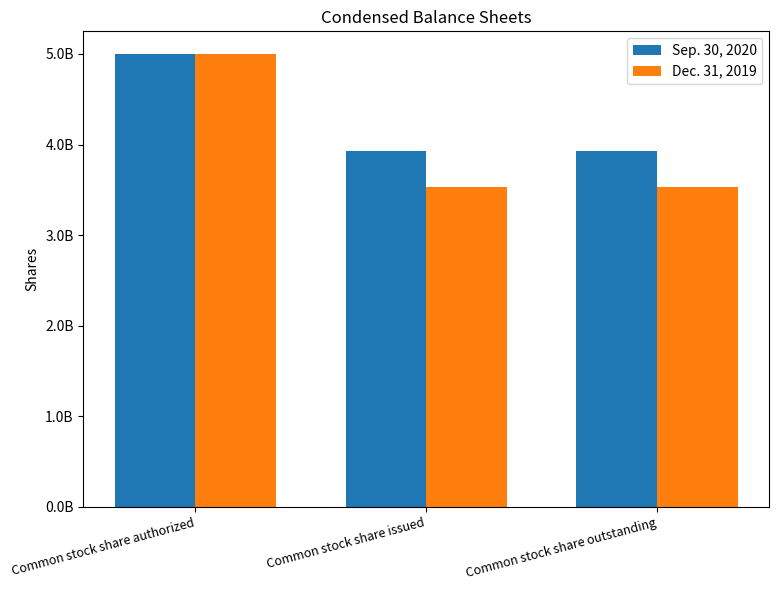

Is the value of Sep. 30, 2020 at Common stock share issued greater than the value of Dec. 31, 2019 at Common stock share outstanding?

Yes